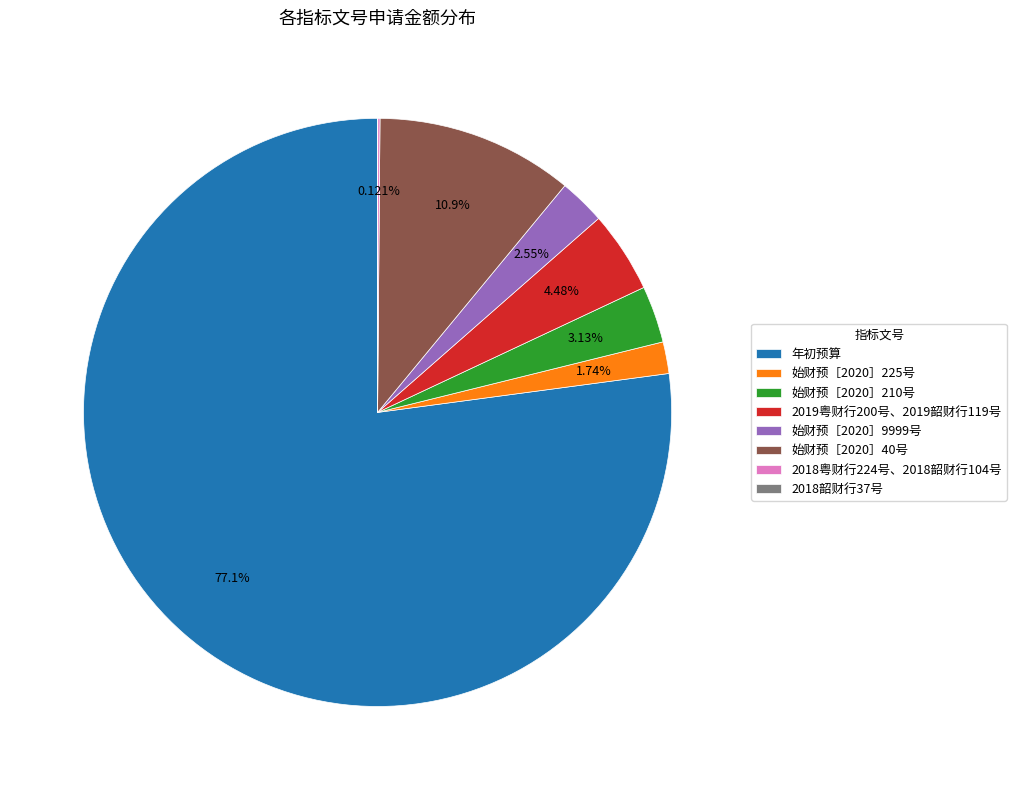

Approximately how many times larger is the value at 始财预［2020］9999号 compared to 始财预［2020］210号?

0.8